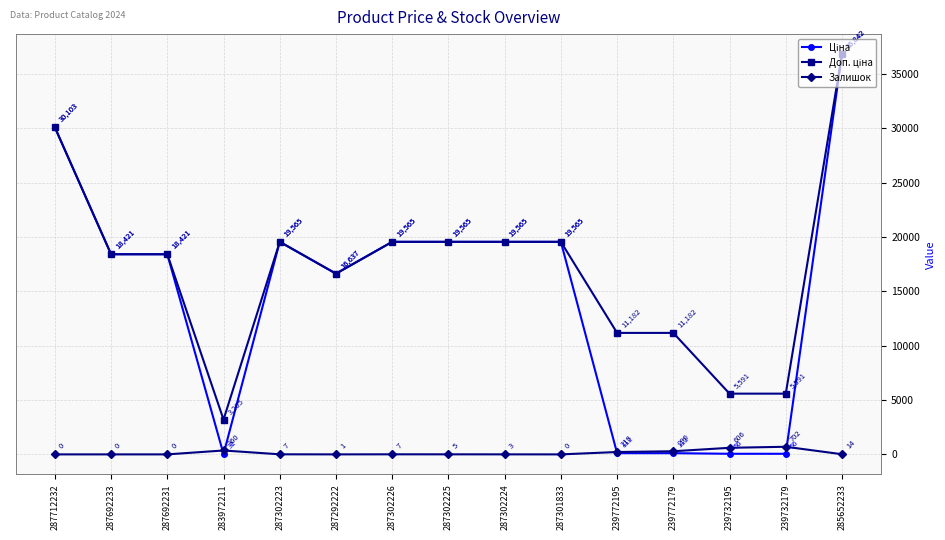

Is it true that Залишок equals 1.0 at 287292222?

True